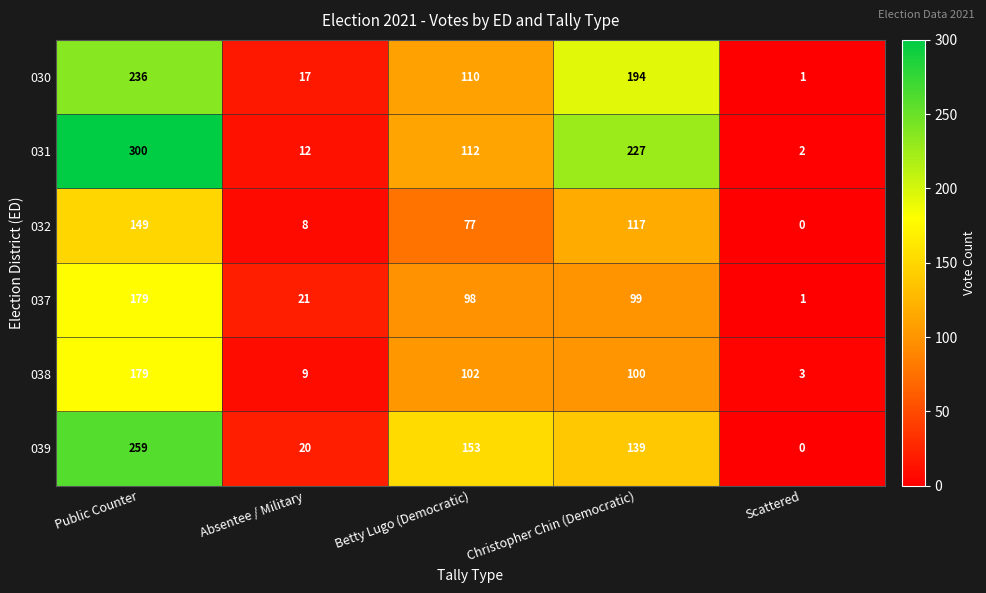

How many values in the 032 series are below 77?

2